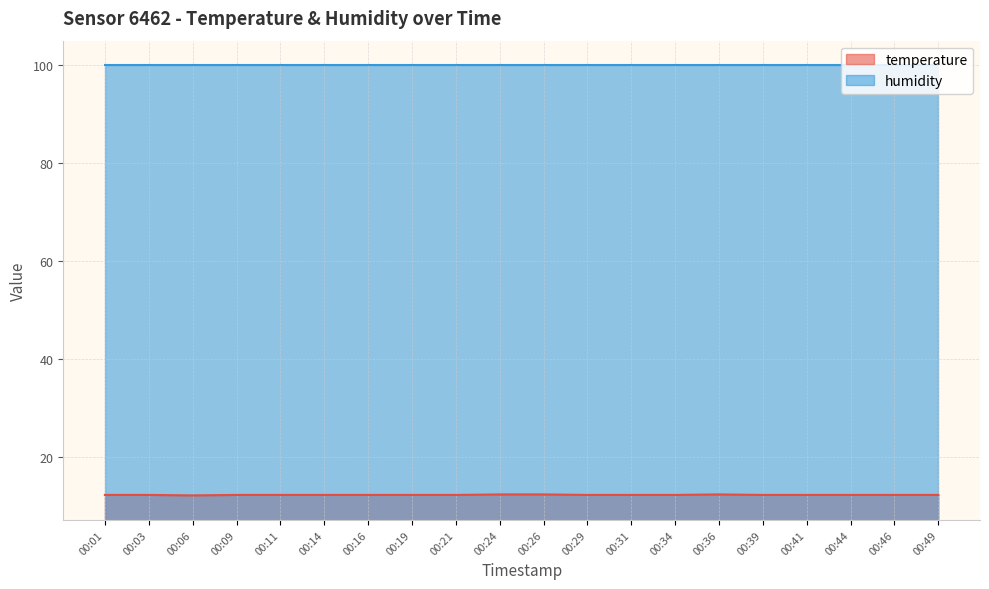

At which category does the data reach its first local valley?

00:06